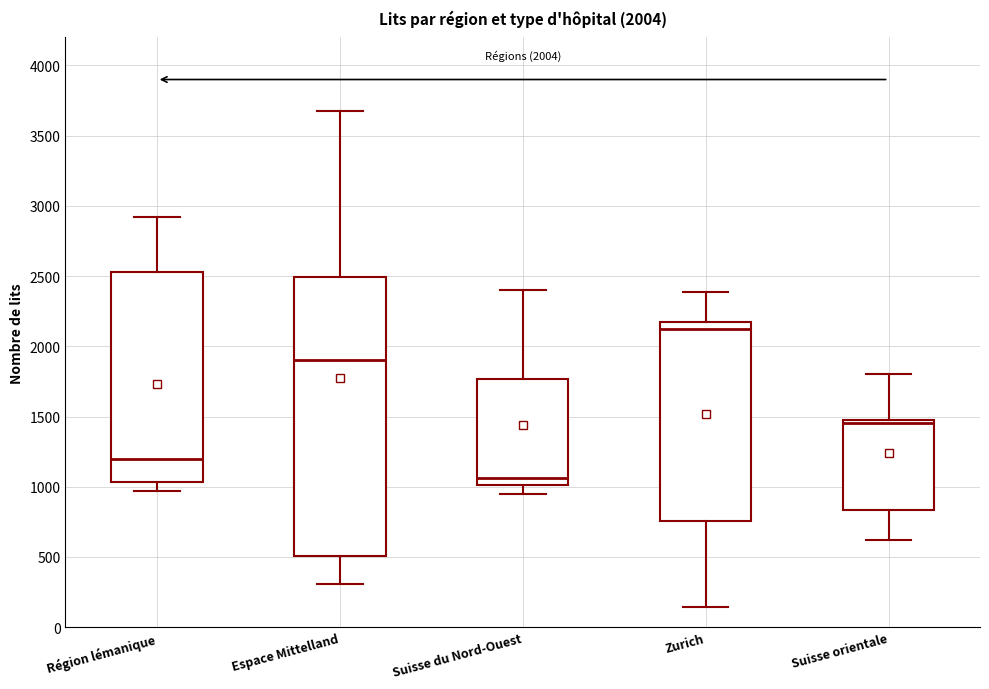

Comparing the boxes themselves (not the whiskers), which one is the tallest?

Espace Mittelland